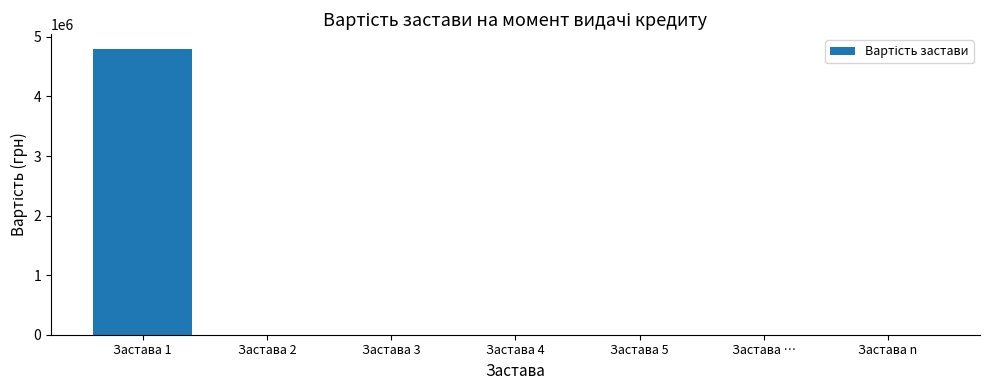

Which has a higher value, Застава 1 or Застава 3?

Застава 1